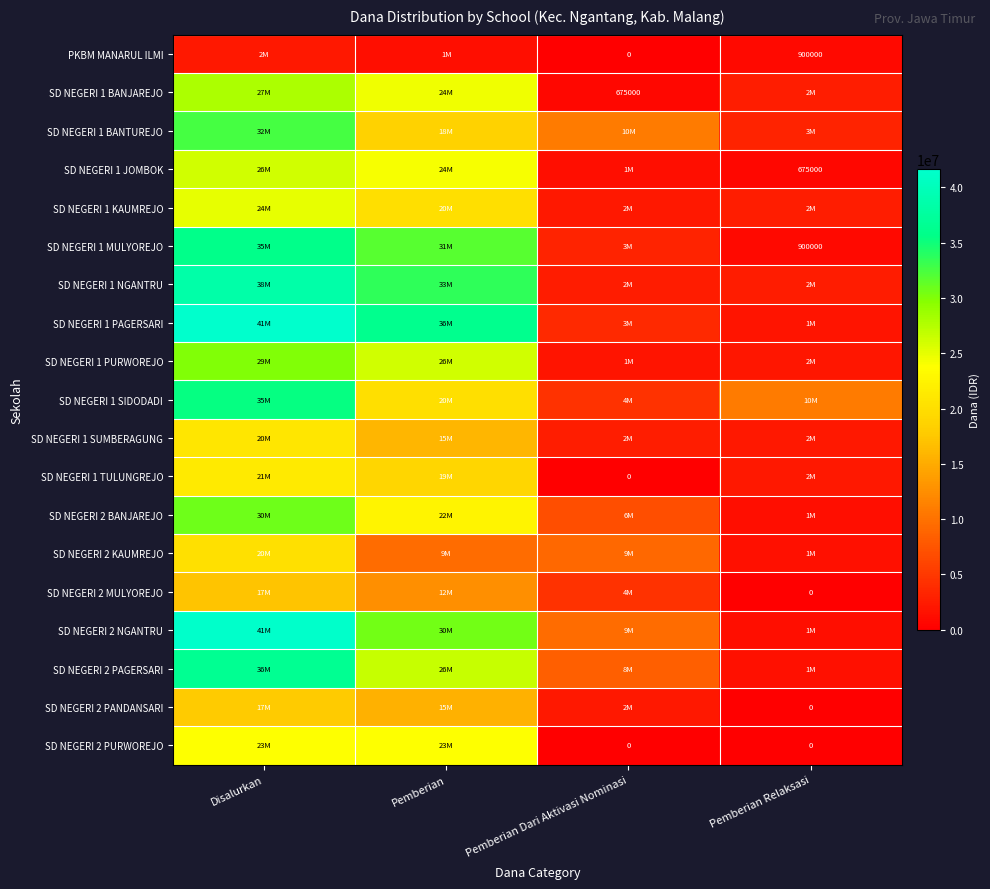

The PKBM MANARUL ILMI series shows 1587480 at Pemberian Relaksasi. True or false?

False